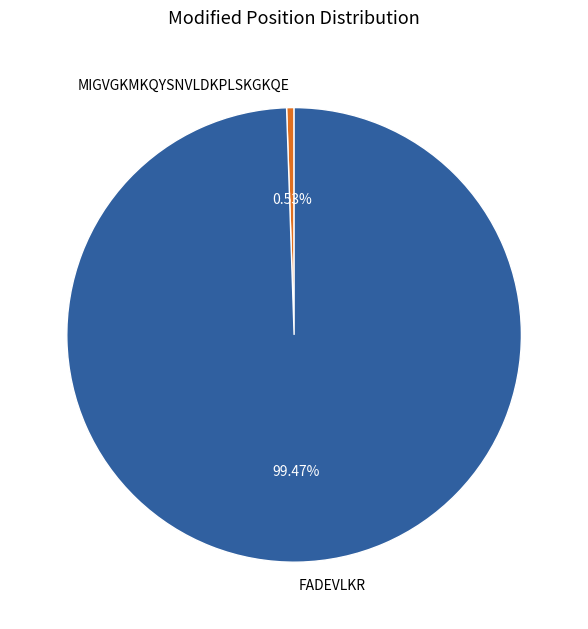

What percentage is NOT represented by FADEVLKR?

0.5%